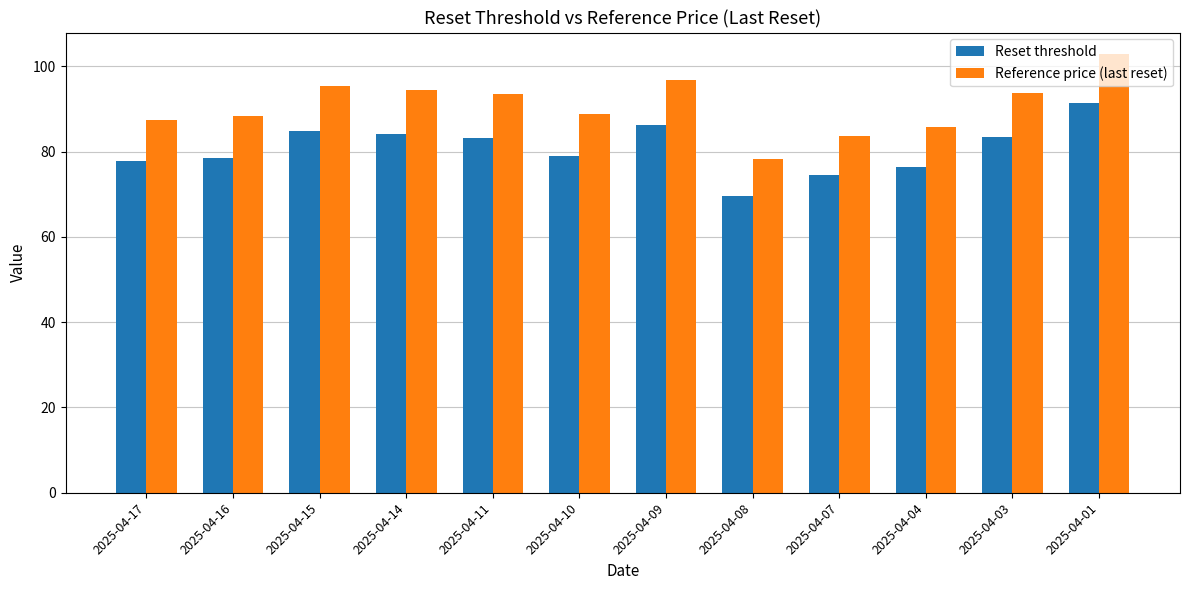

What is the difference between the Reset threshold values at 2025-04-14 and 2025-04-15?

0.7